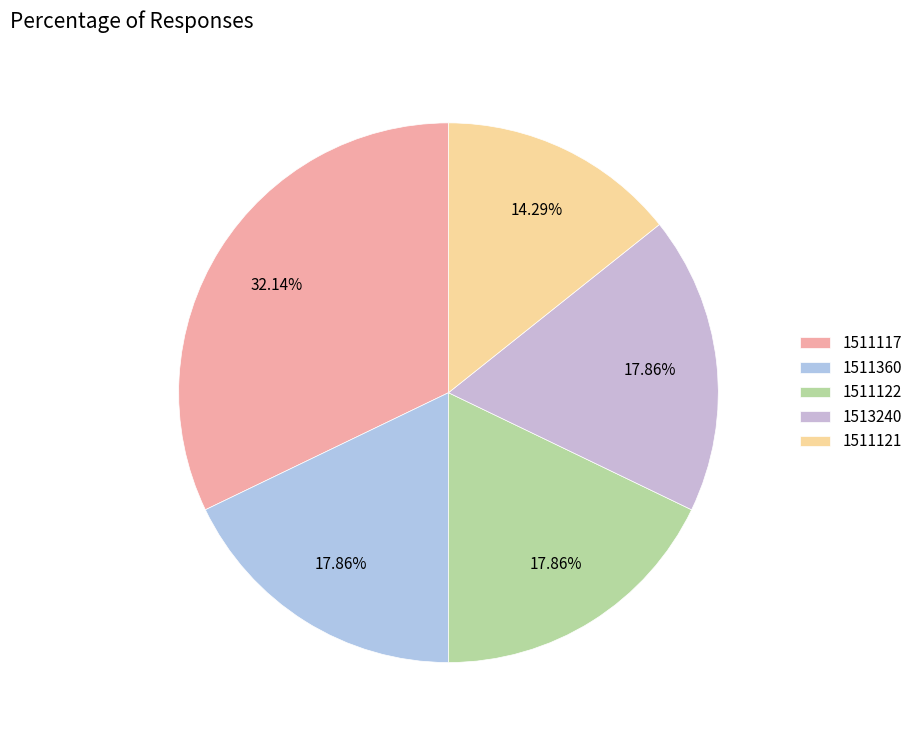

How many segments does this pie chart have?

5